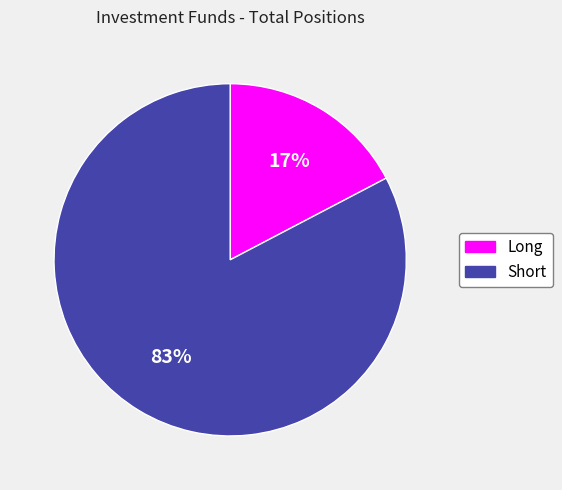

Which category has the biggest portion of the pie?

Short